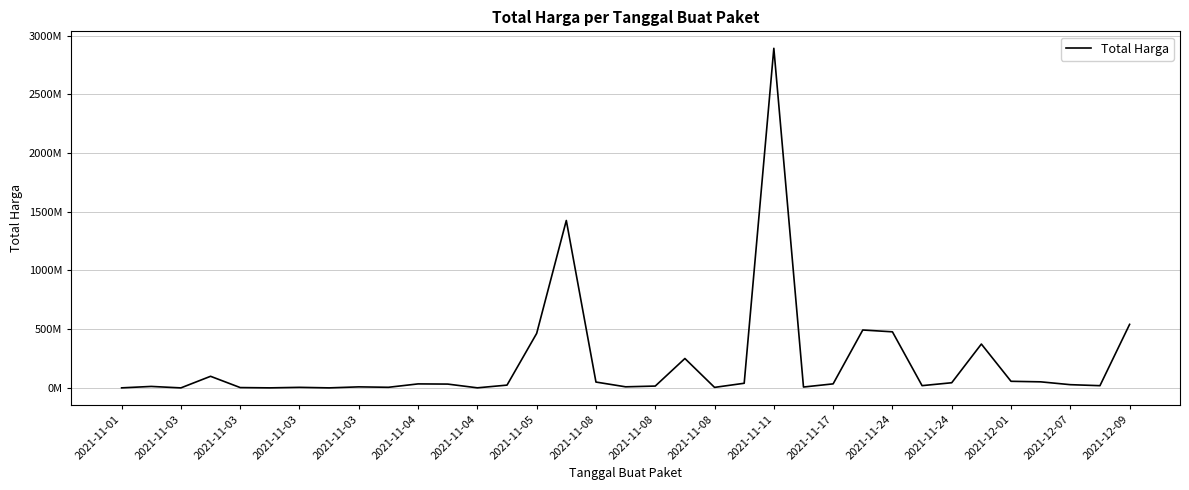

Which label corresponds to the smallest value in the chart?

2021-11-03